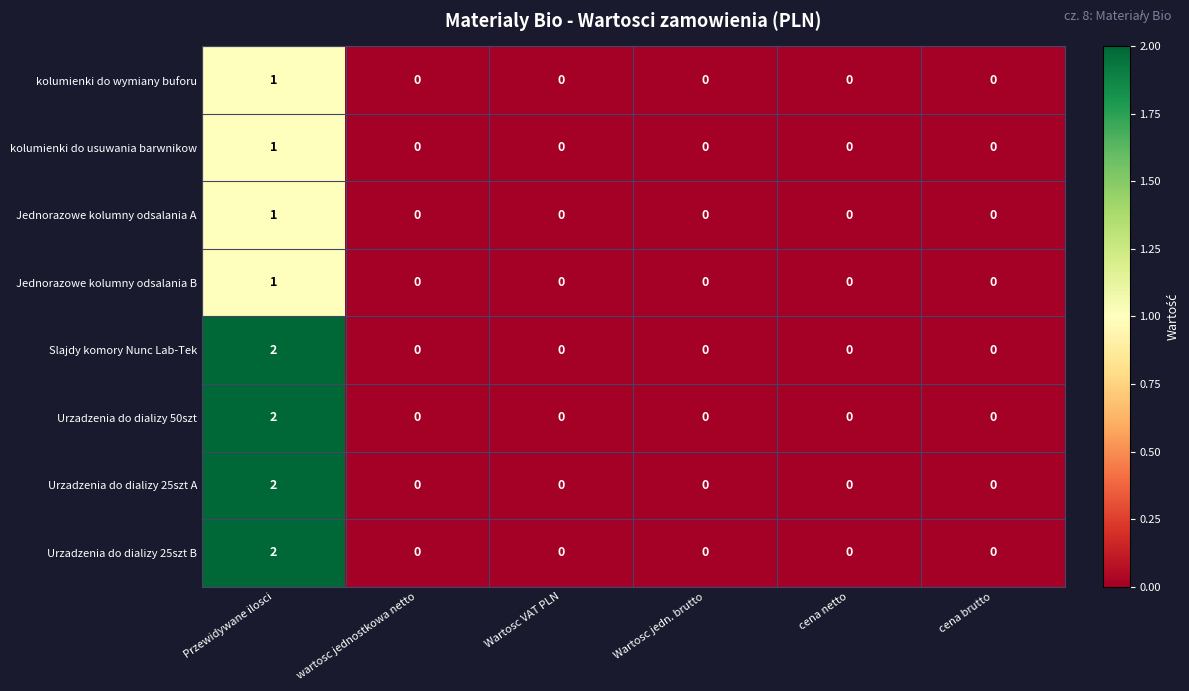

True or false: Urzadzenia do dializy 50szt has a value of 0 at Wartosc jedn. brutto.

True